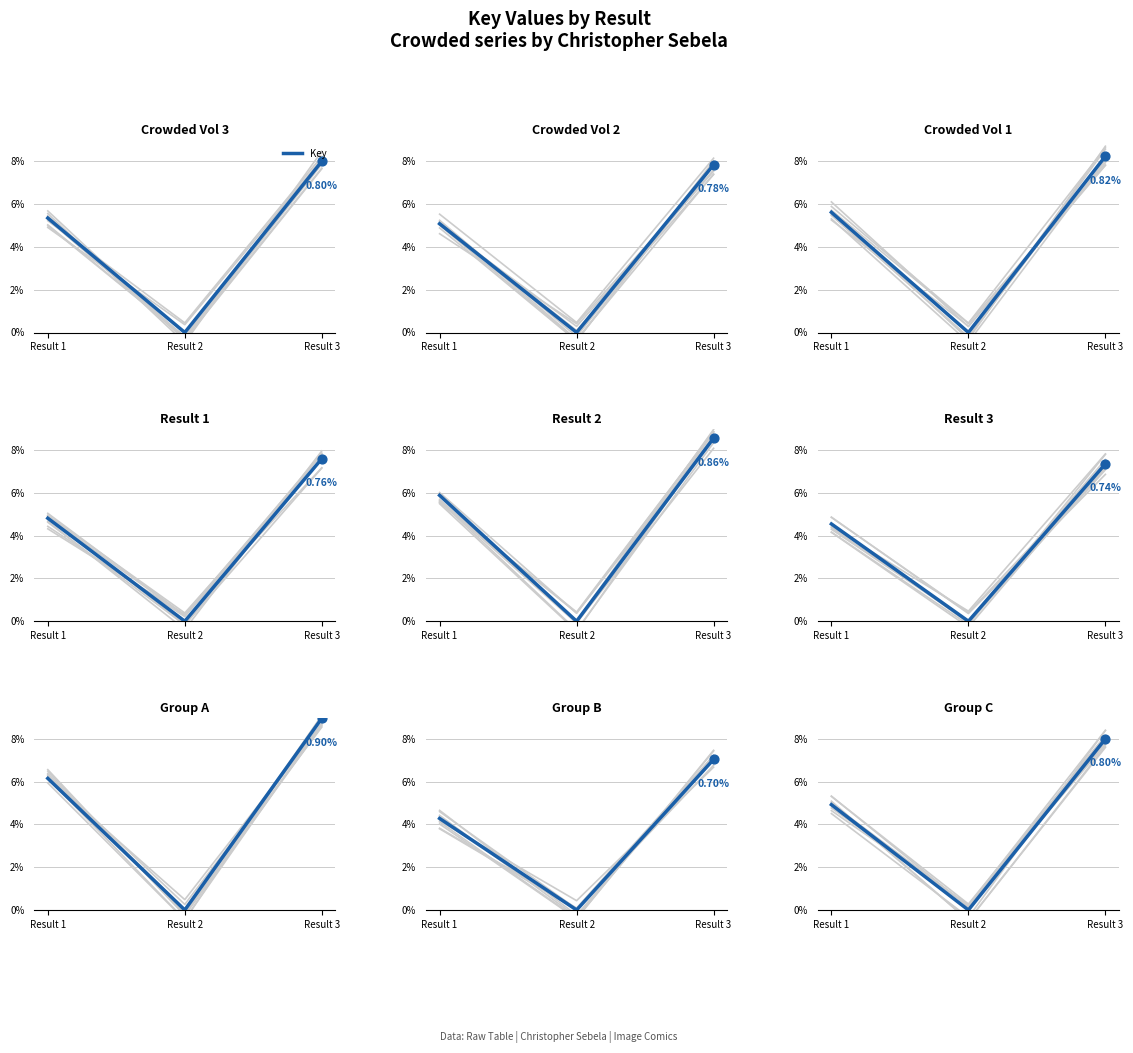

Which has a higher value, Result 1 or Result 2?

Result 1